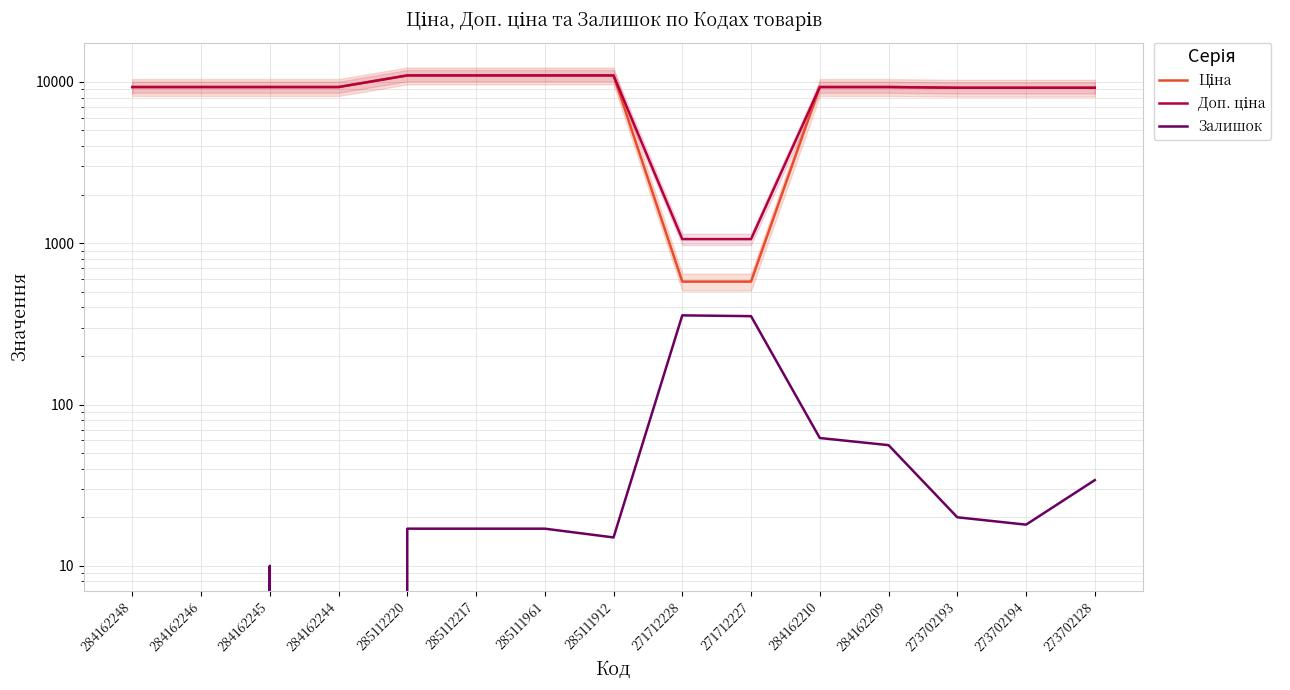

The value of Ціна at 273702193 is 16144.2. True or false?

False